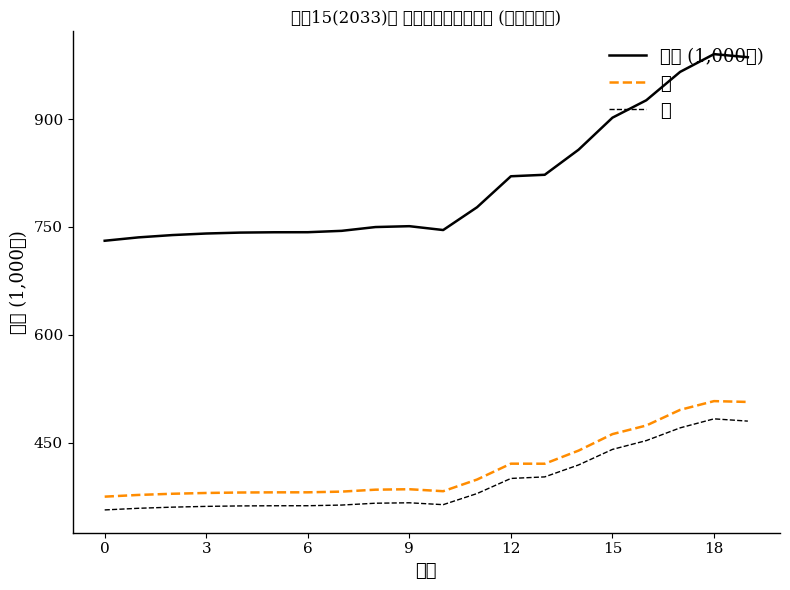

Reading left to right, what are all the values shown in this chart?

総数 (1,000人): 730.8	735.5	738.7	740.9	742.2	742.6	742.7	744.6	749.9	751.1	745.7	777.5	820.6	822.7	857.6	902.1	926.4	965.9	990.6	986.3
男: 374.7	377.1	378.7	379.8	380.4	380.7	380.7	381.7	384.4	385.0	382.2	398.5	420.6	420.5	438.8	461.7	473.7	495.5	507.6	506.5
女: 356.2	358.5	360.1	361.1	361.8	362.0	362.0	363.0	365.5	366.1	363.5	379.0	400.0	402.2	418.8	440.4	452.7	470.4	483.0	479.8